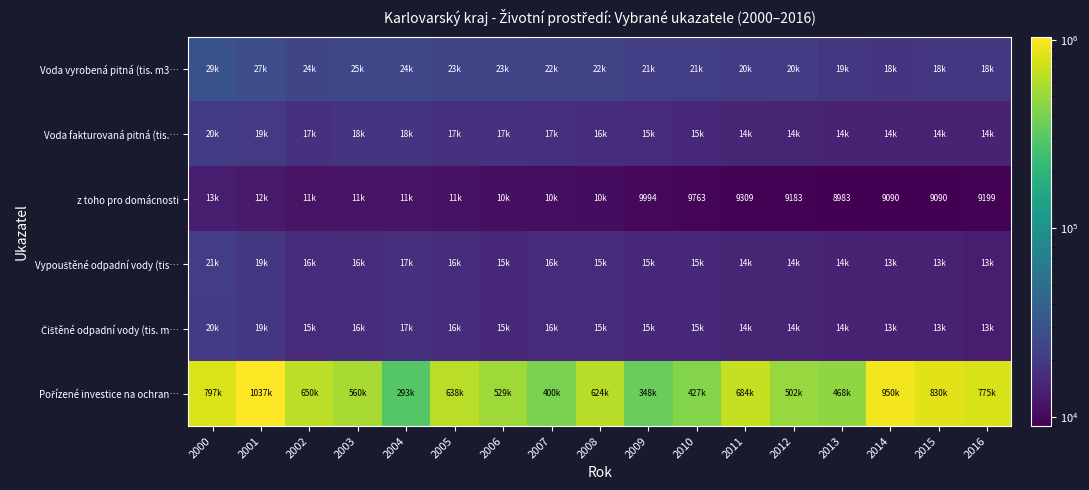

Rank the categories by Voda vyrobená pitná (tis. m3… value from highest to lowest.

2000, 2001, 2003, 2004, 2002, 2005, 2006, 2007, 2008, 2009, 2010, 2011, 2012, 2013, 2016, 2015, 2014